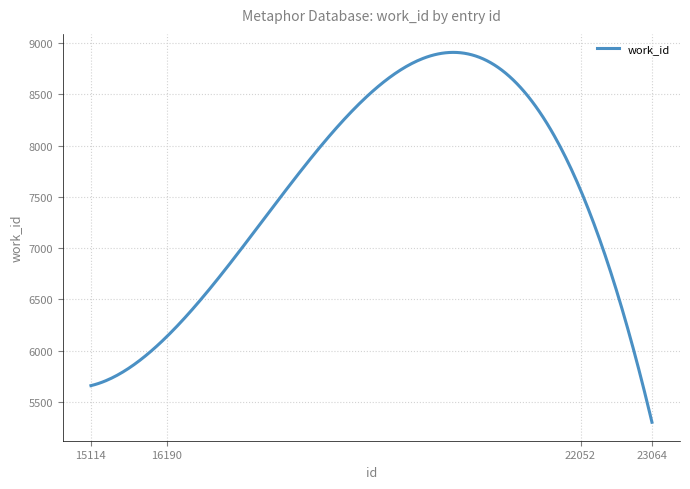

What is the smallest value displayed?

5301.0